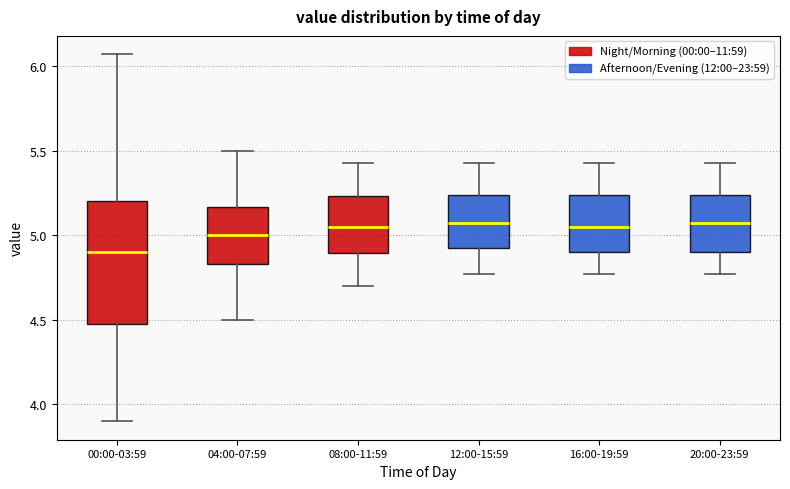

Where does the lower whisker of the box for 16:00-19:59 end on the y-axis? The values are not printed on the chart, so give them approximately, as read against the axis.

4.75